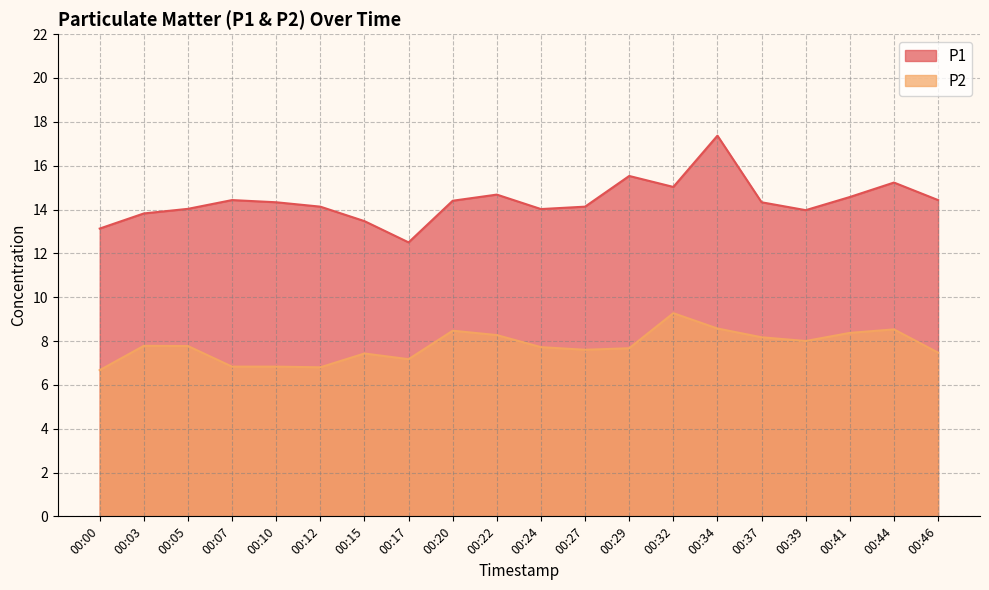

What is the difference between the highest and lowest values at 00:27?

6.5